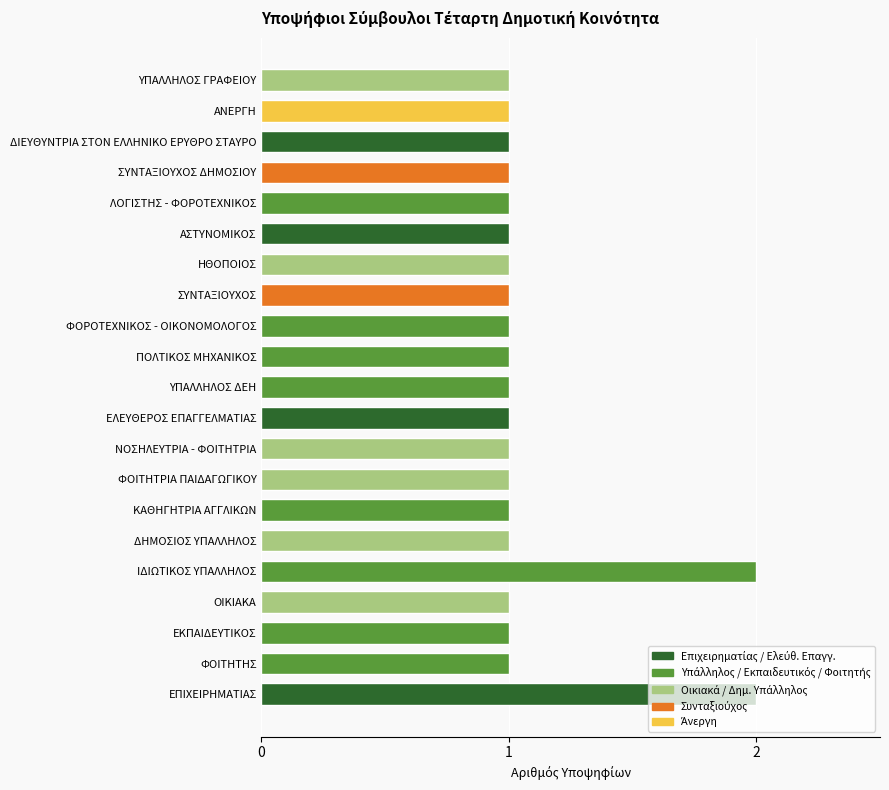

True or false: the data shows 2 at ΙΔΙΩΤΙΚΟΣ ΥΠΑΛΛΗΛΟΣ.

True